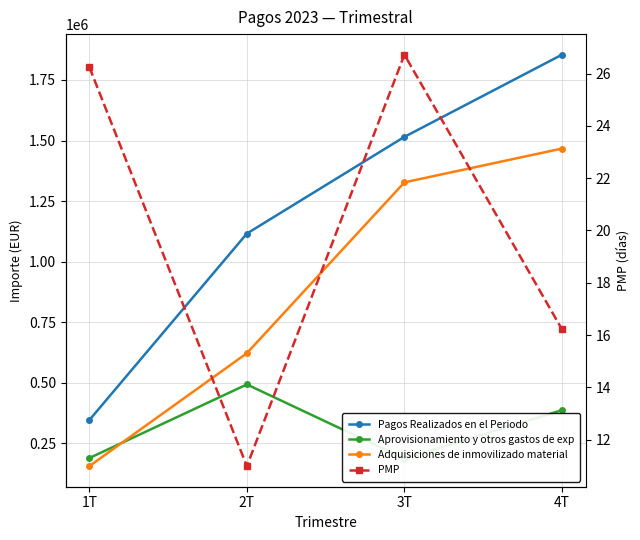

The PMP series shows 11.0 at 2T. True or false?

True